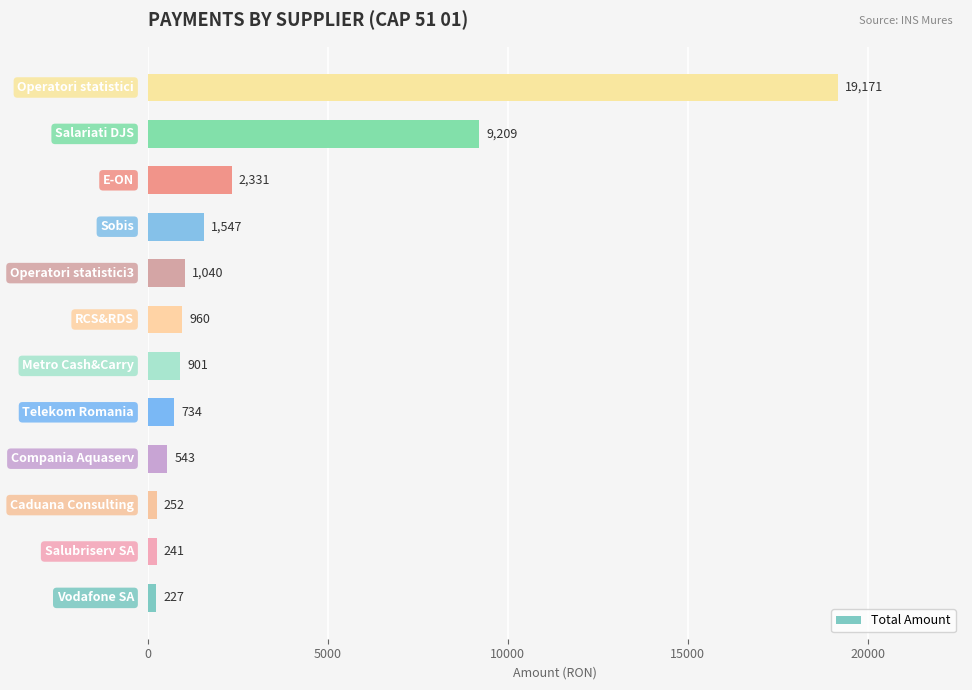

What is the greatest value displayed?

19171.0